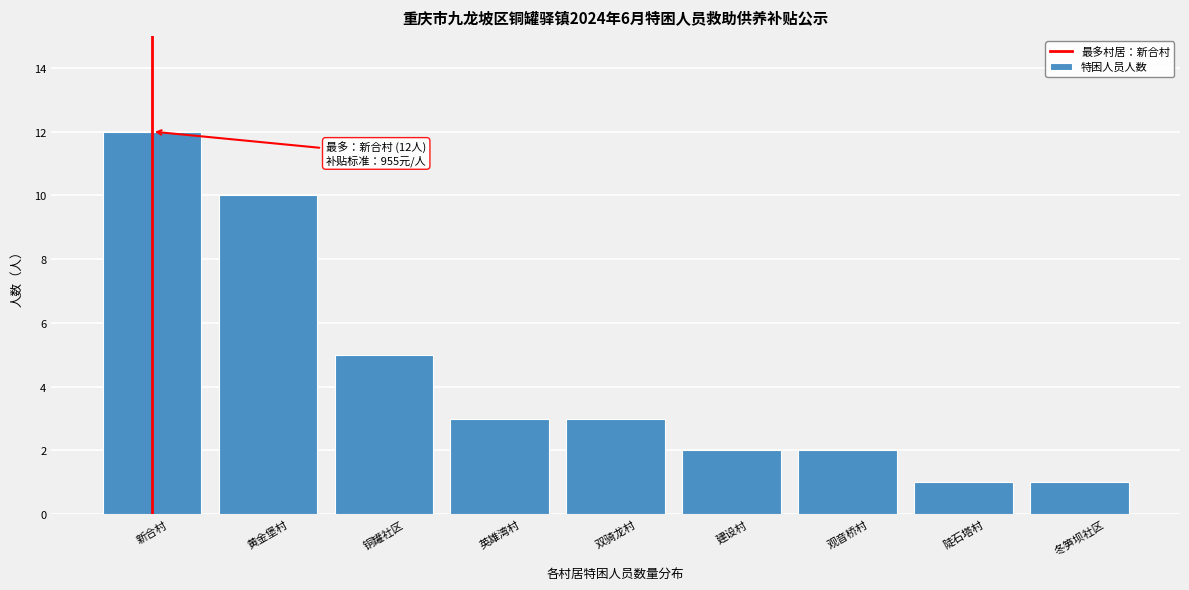

Reading left to right, transcribe all the data shown in this chart.

12	10	5	3	3	2	2	1	1